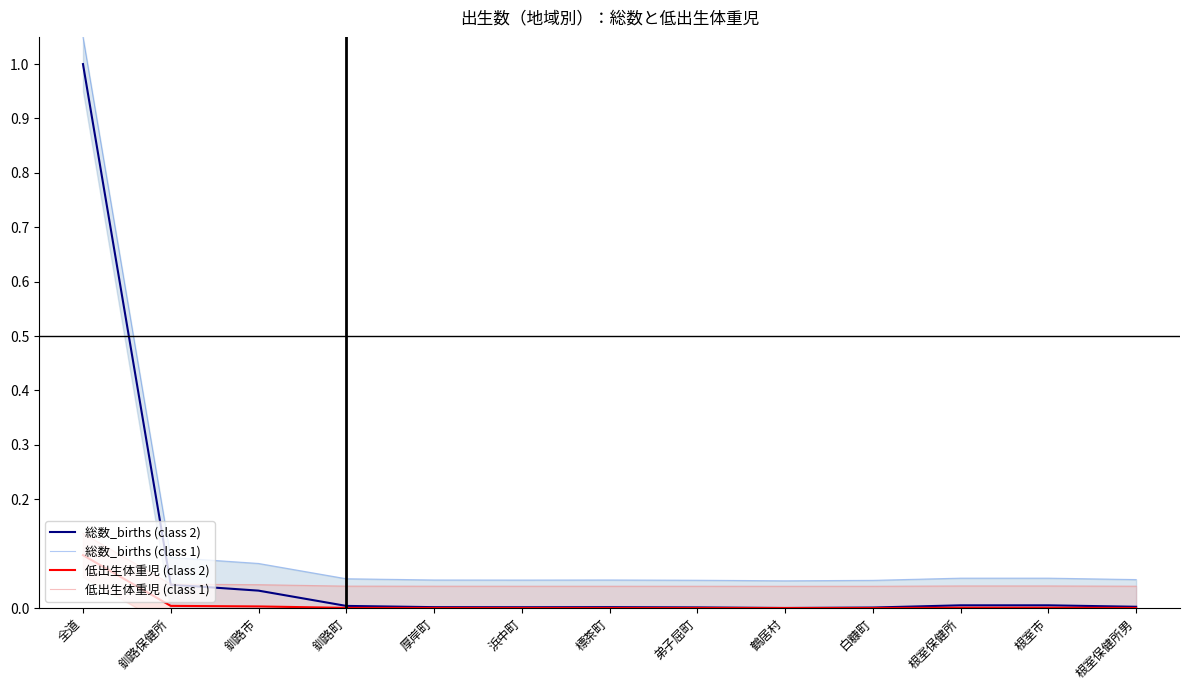

At 根室市, list the series in order from largest to smallest.

総数_births (class 1), 低出生体重児 (class 1), 総数_births (class 2), 低出生体重児 (class 2)